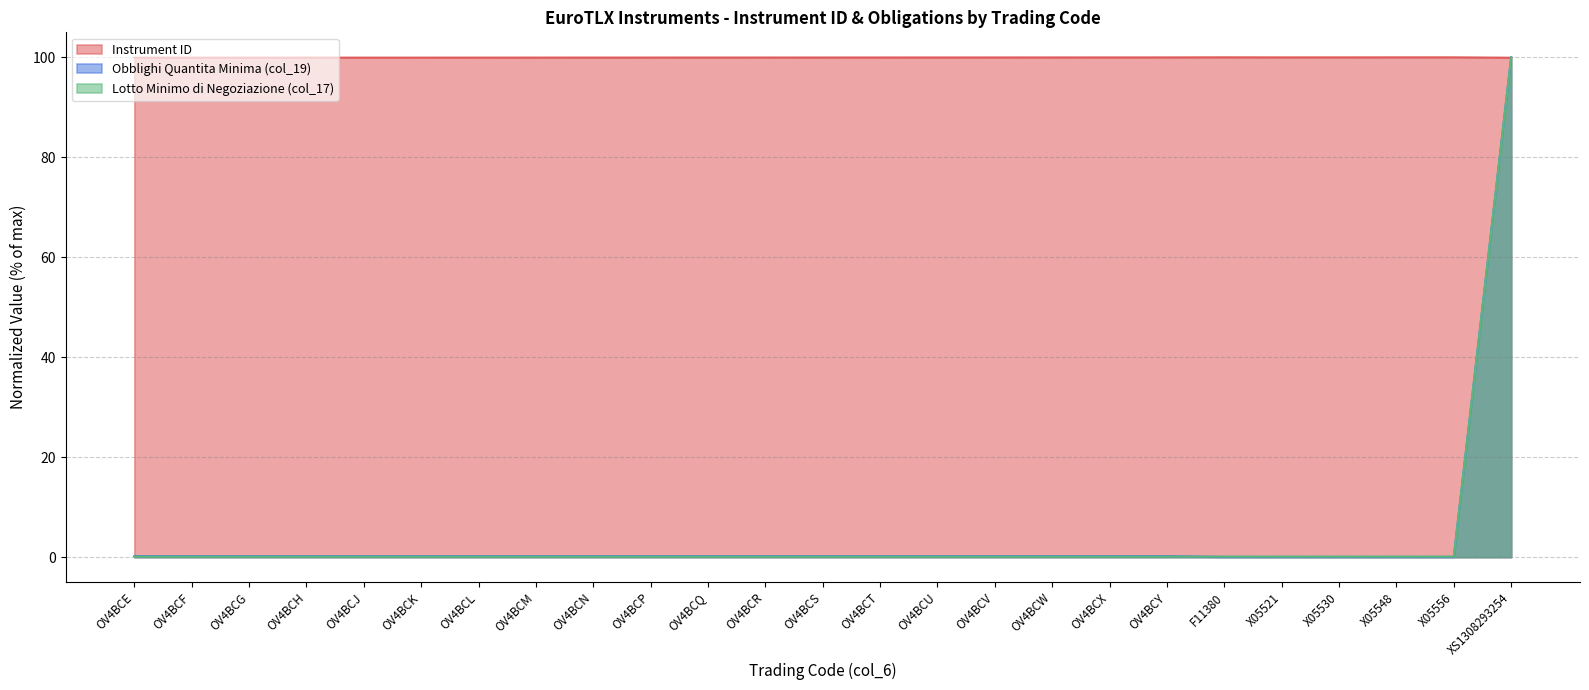

What is the total value across all series at OV4BCQ?

100.3